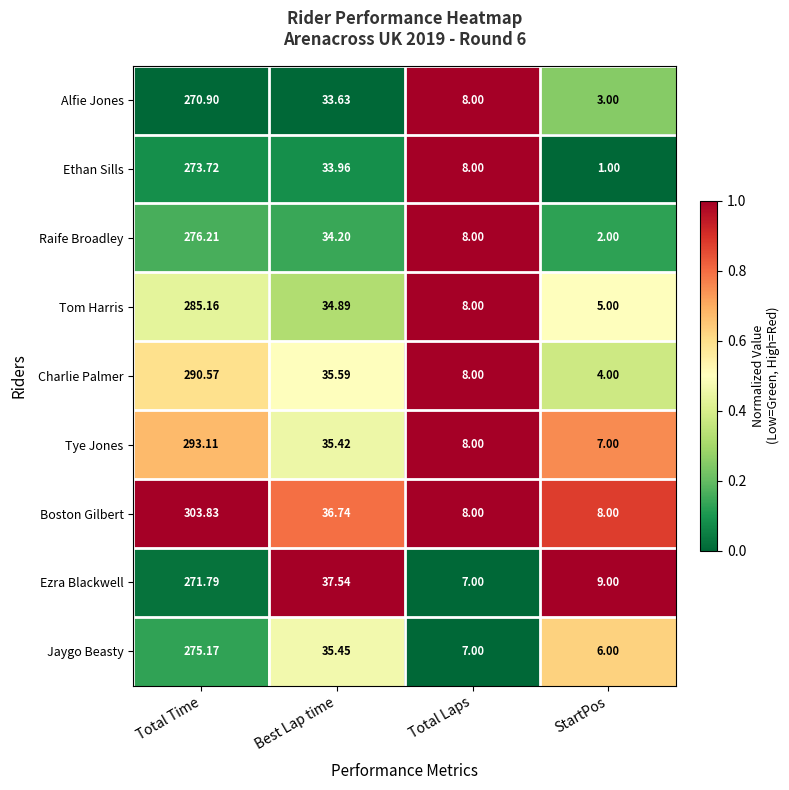

At which category is the sum across all series the highest?

Total Time